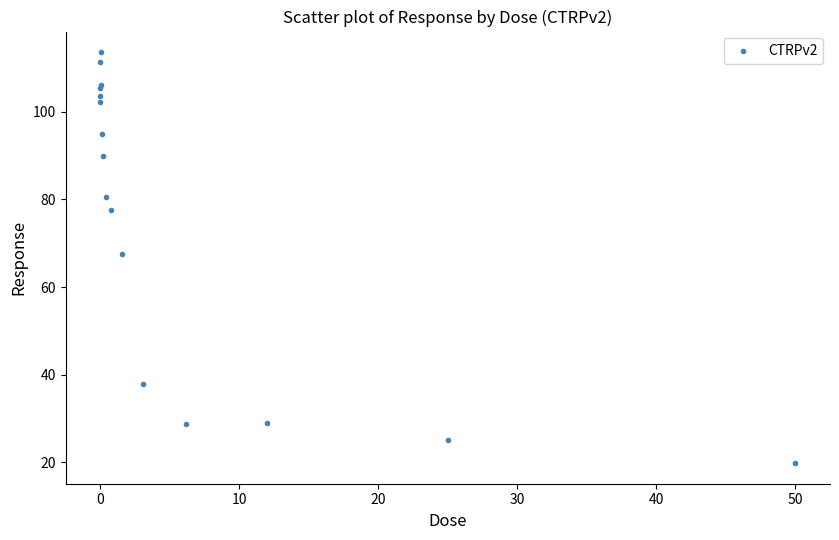

What Y value in the scatter plot is closest to 66?

67.5